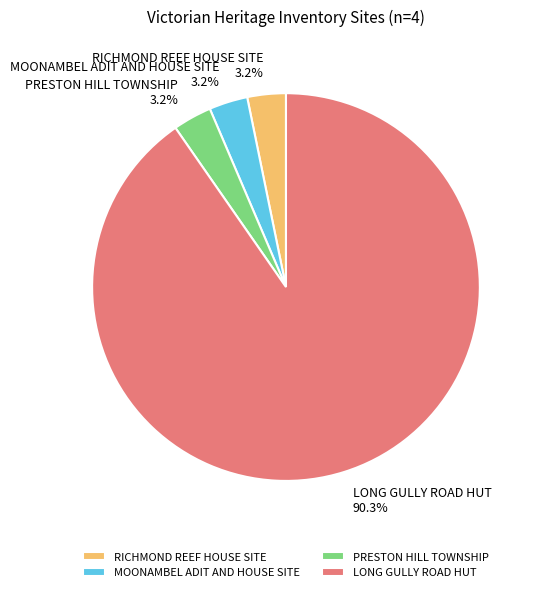

What percentage is the MOONAMBEL ADIT AND HOUSE SITE slice, to the nearest percent?

3%